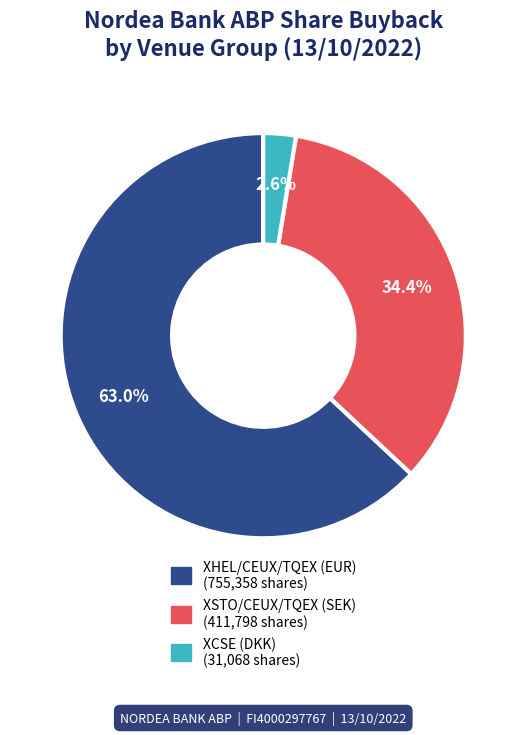

Is it true that XCSE (DKK) is 9% of the pie?

False